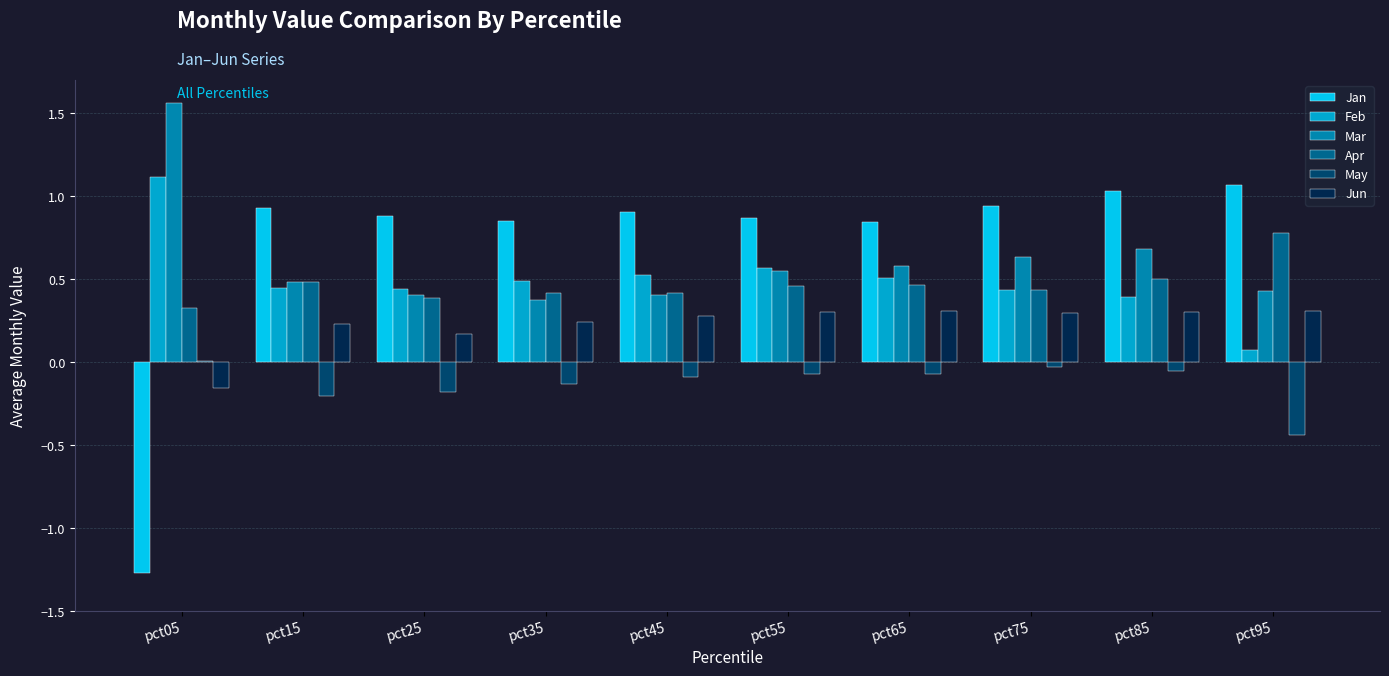

Is it true that May equals 0.0 at pct05?

True